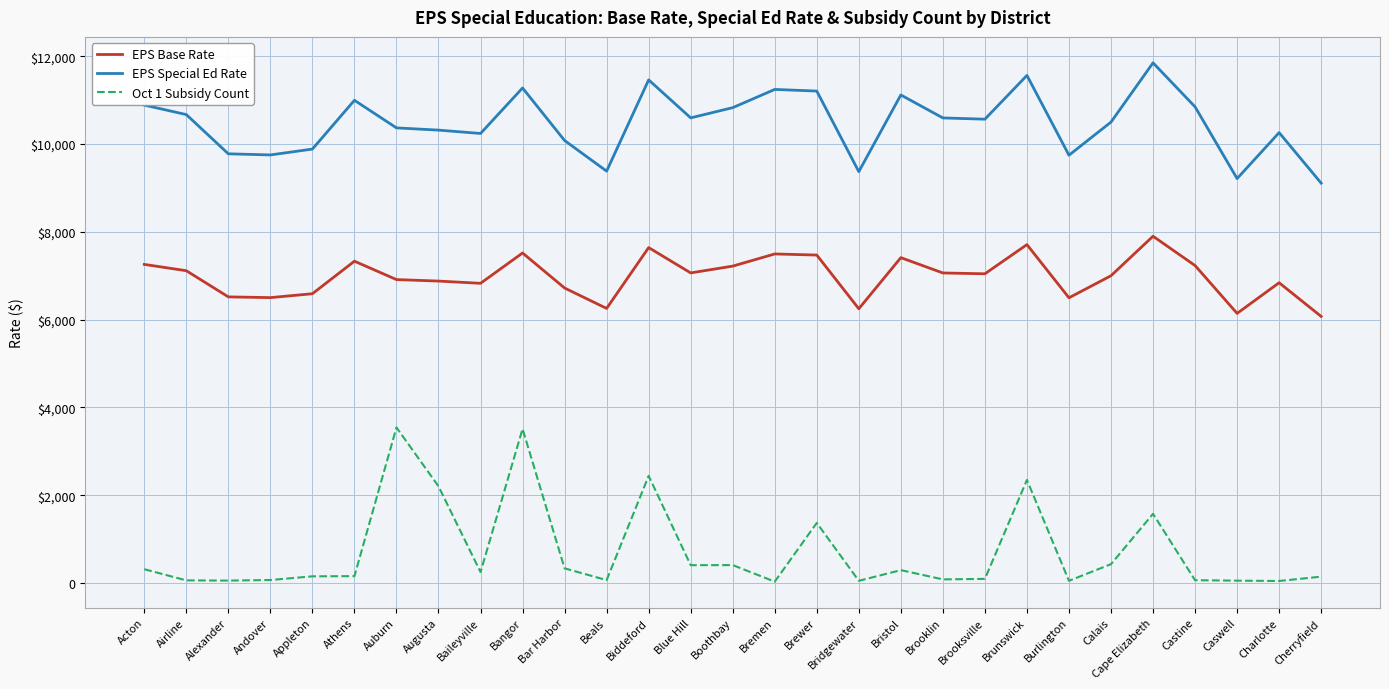

What are all the series names shown in the legend?

EPS Base Rate, EPS Special Ed Rate, Oct 1 Subsidy Count